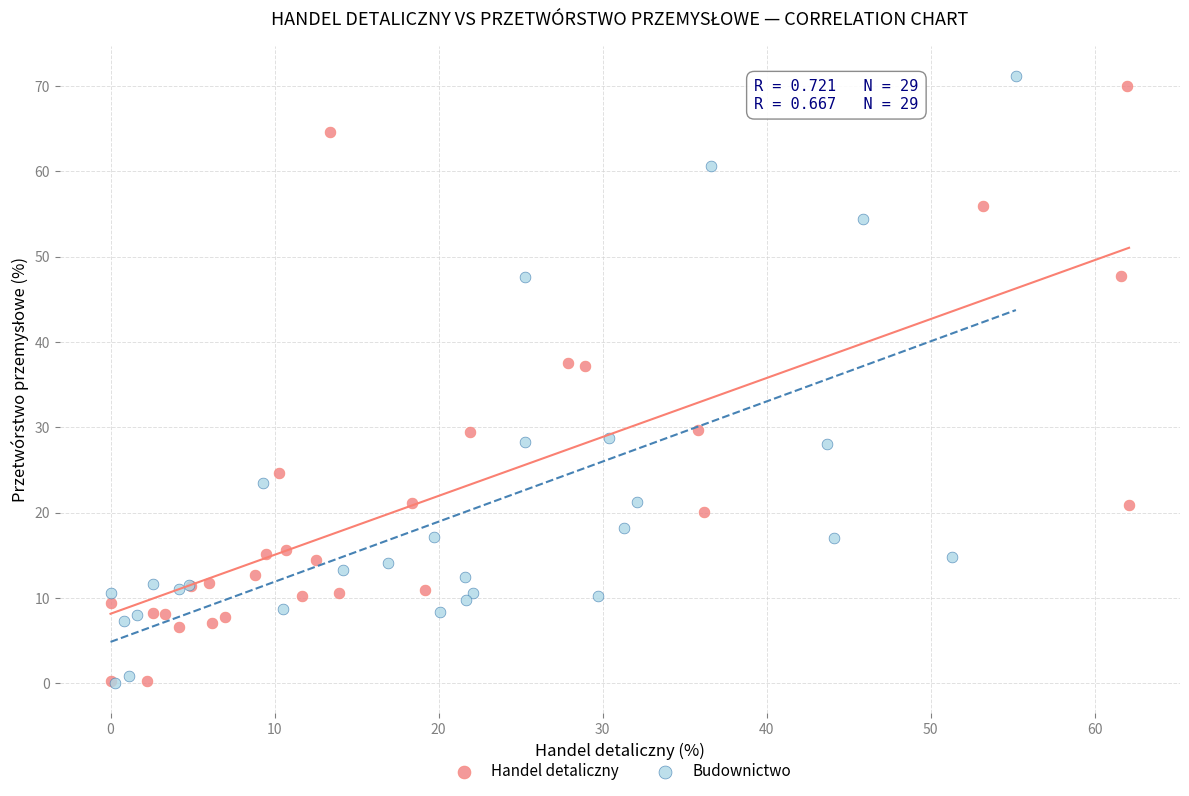

Which series has the widest spread of Y values?

Budownictwo